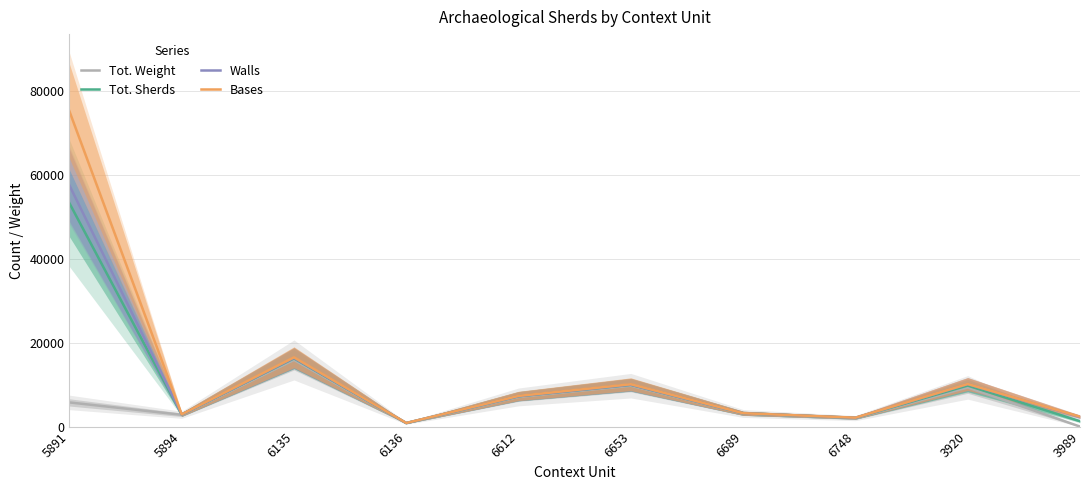

Which series has the widest spread of values?

Bases